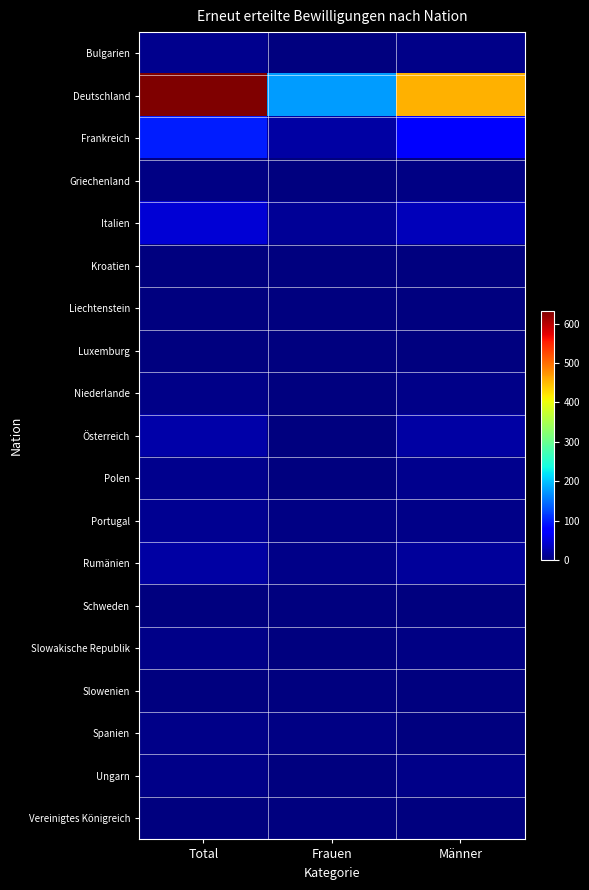

At which category does the chart reach its minimum across all series?

Männer